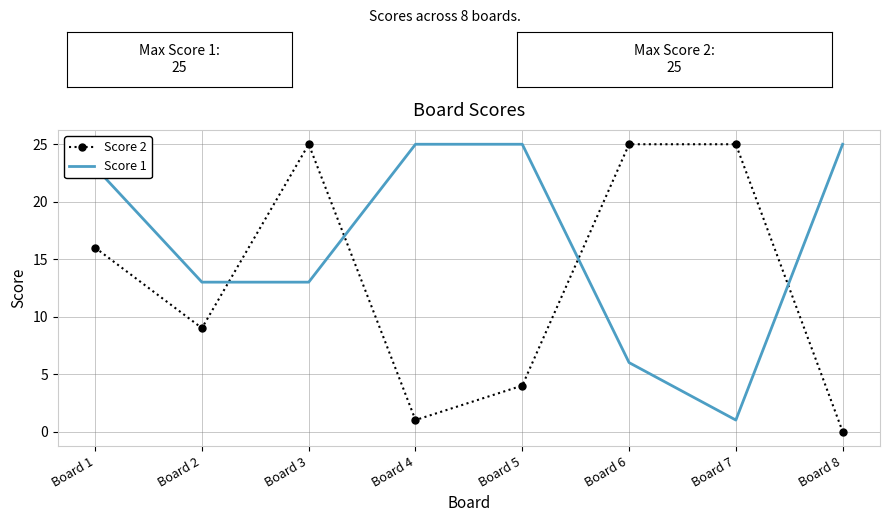

What is the average value of the Score 2 series?

13